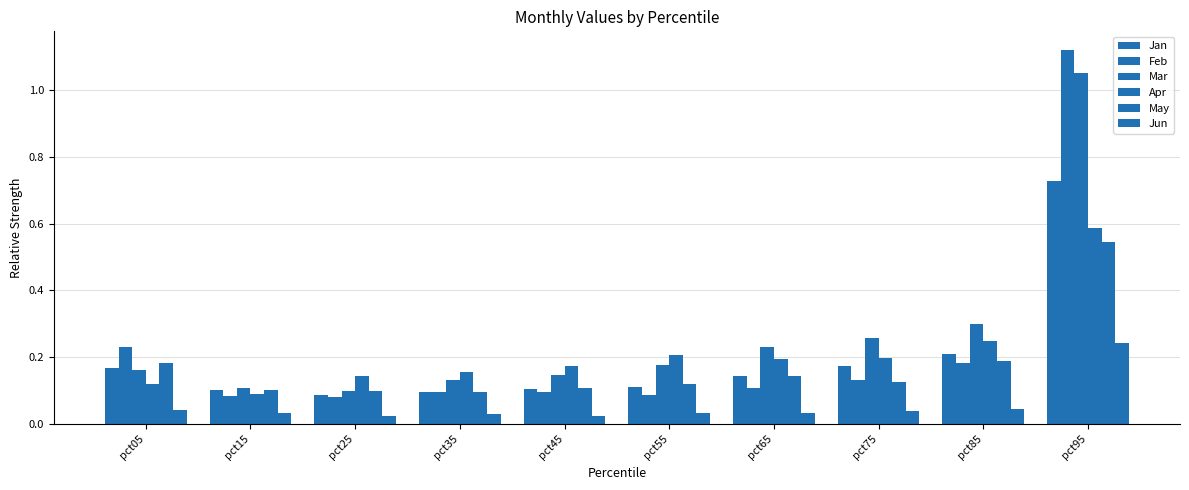

Does the chart contain stacked bars?

No